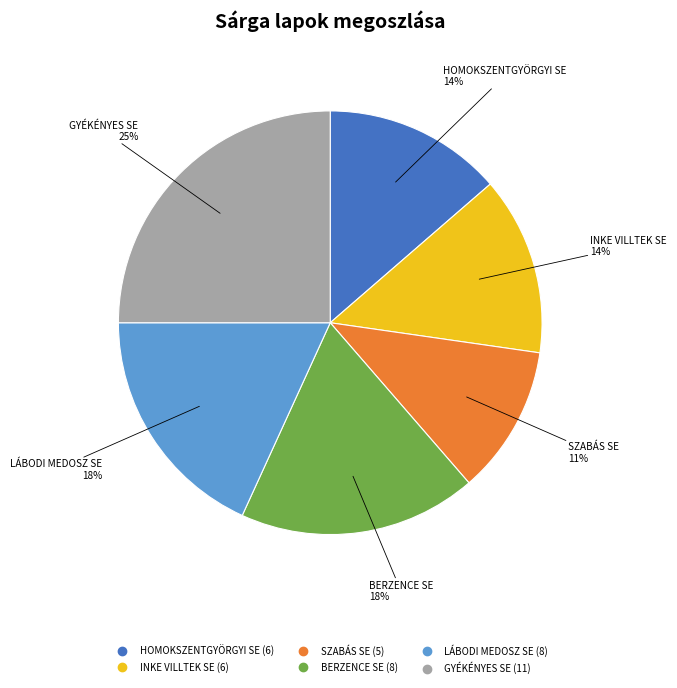

To the nearest percent, what portion does HOMOKSZENTGYÖRGYI SE represent?

14%